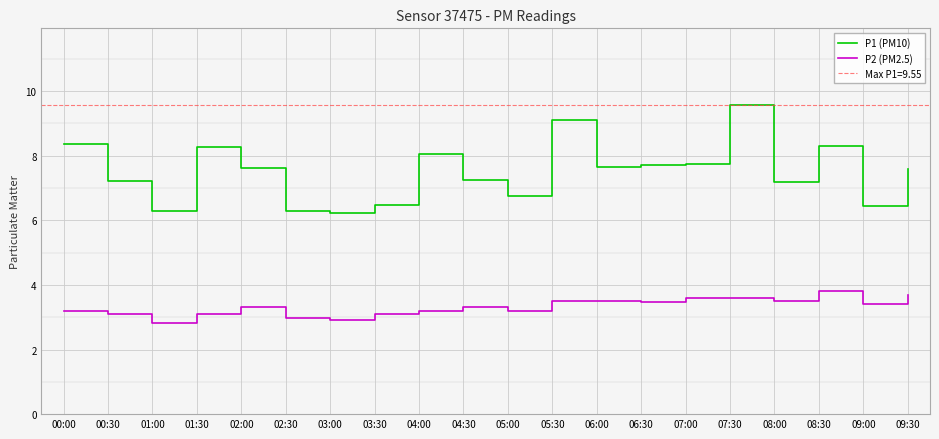

What is the greatest value displayed?

9.6